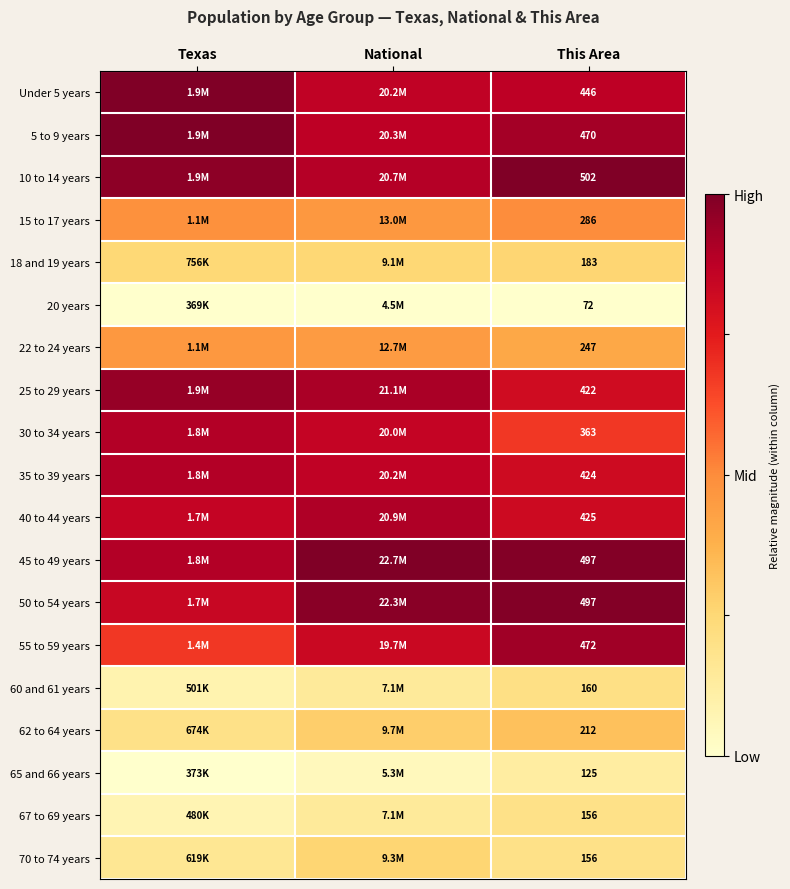

Is the value of 35 to 39 years at Texas greater than the value of 5 to 9 years at Texas?

No